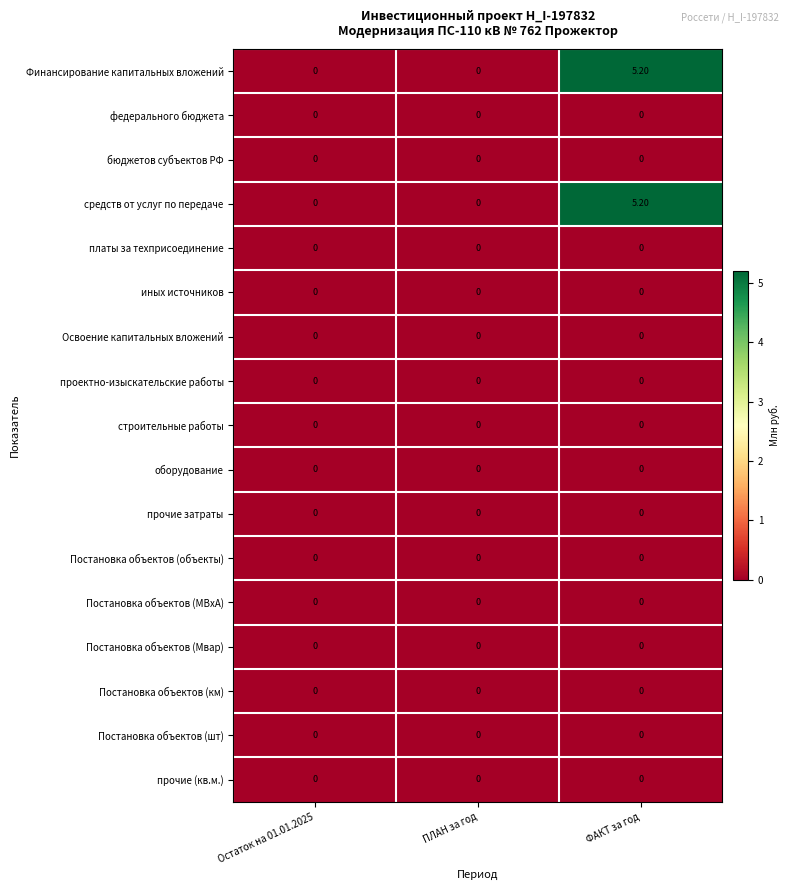

At how many categories does at least one series exceed 4?

1